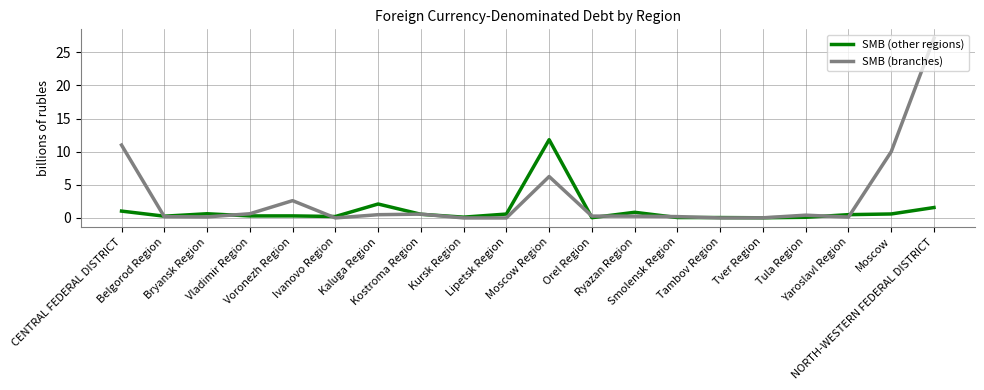

List the series in order of their overall mean, lowest first.

SMB (other regions), SMB (branches)